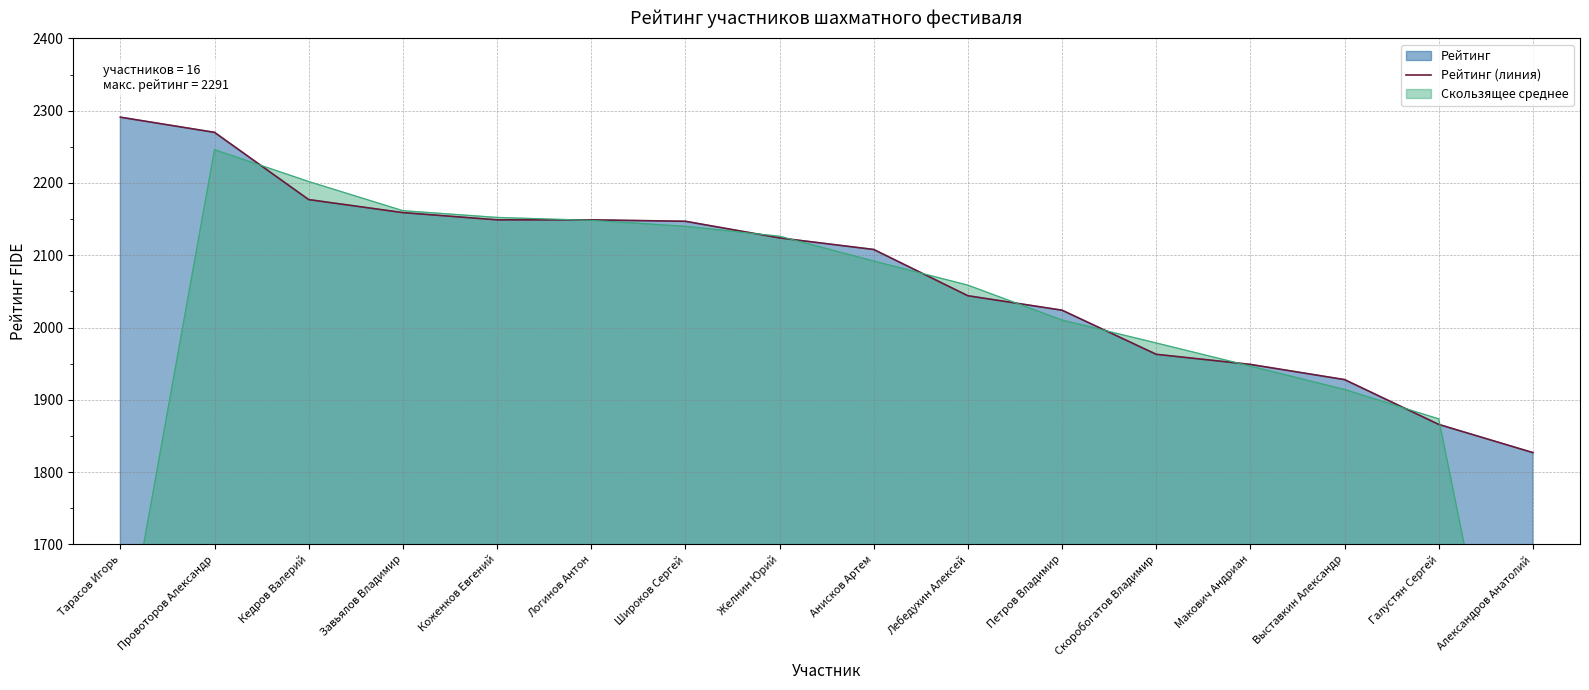

How many lines are shown in the chart?

1